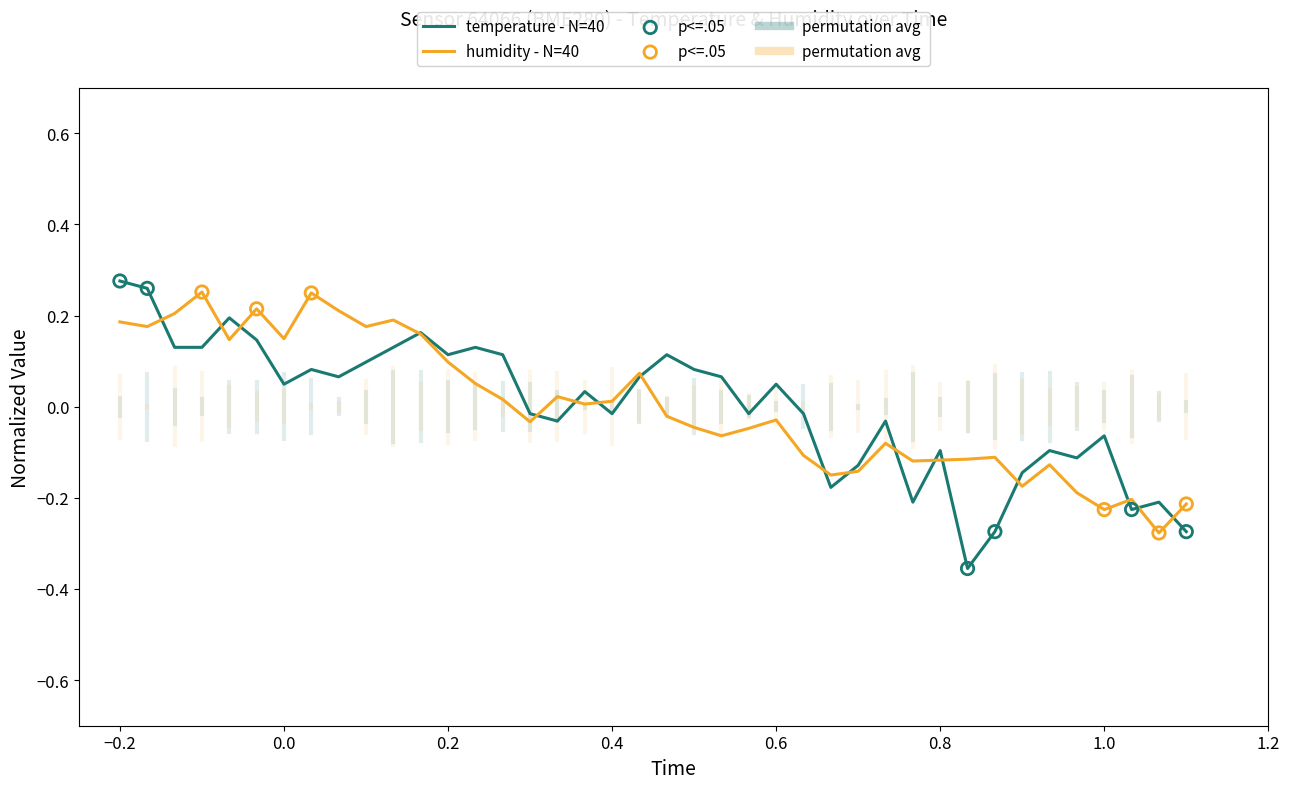

Which series has the largest range (max minus min)?

temperature - N=40